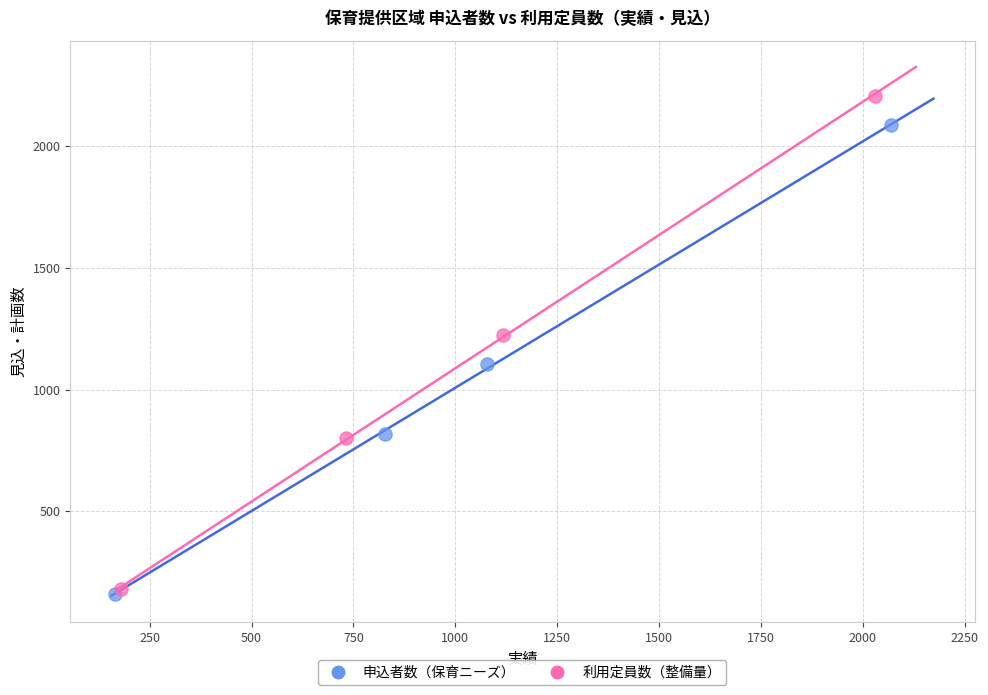

What are all the series names shown in the legend?

申込者数（保育ニーズ）, 利用定員数（整備量）